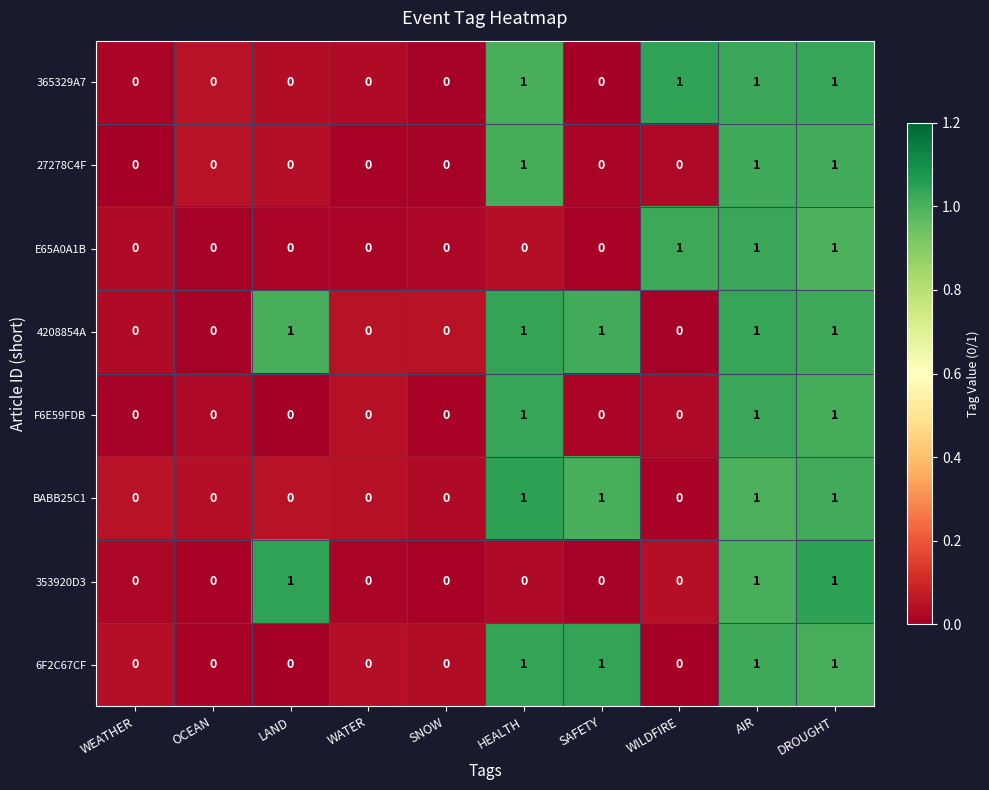

Which series has the largest total across all categories?

4208854A